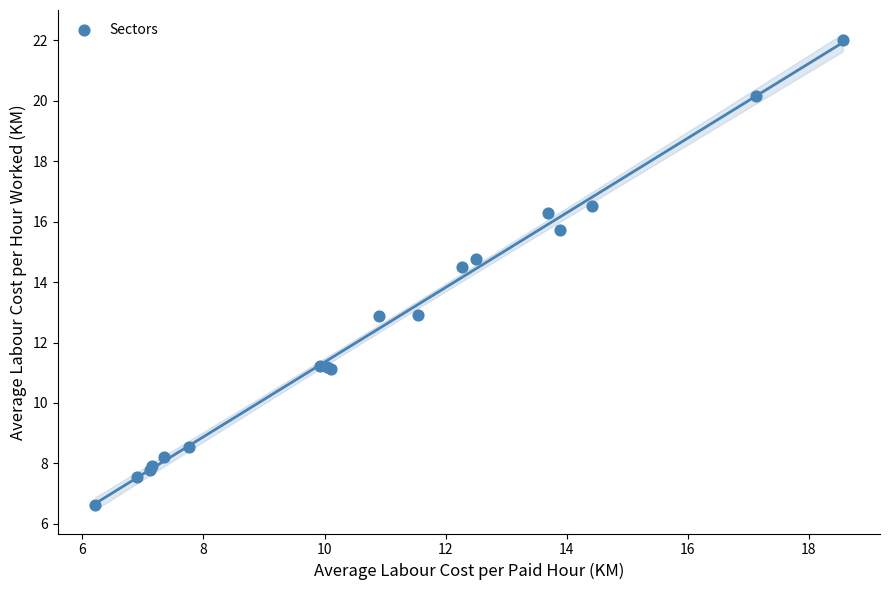

What Y value in the scatter plot is closest to 14?

14.5